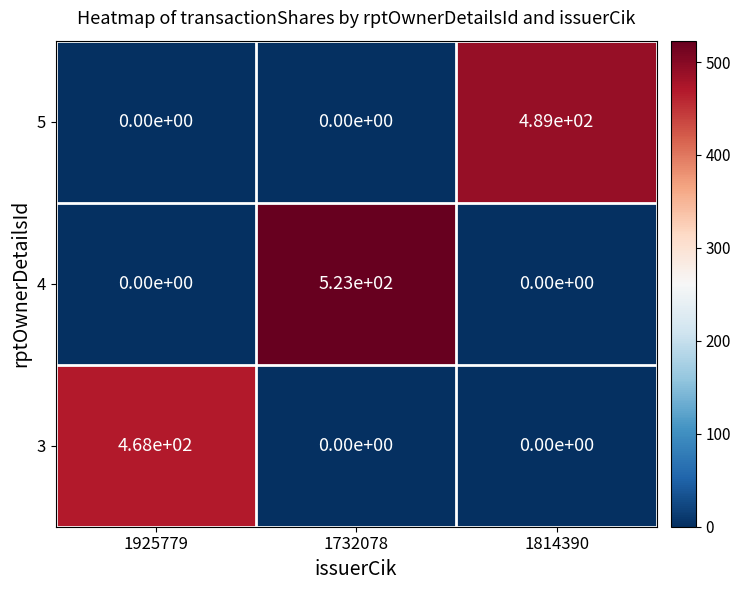

The 5 series shows -158 at 1732078. True or false?

False